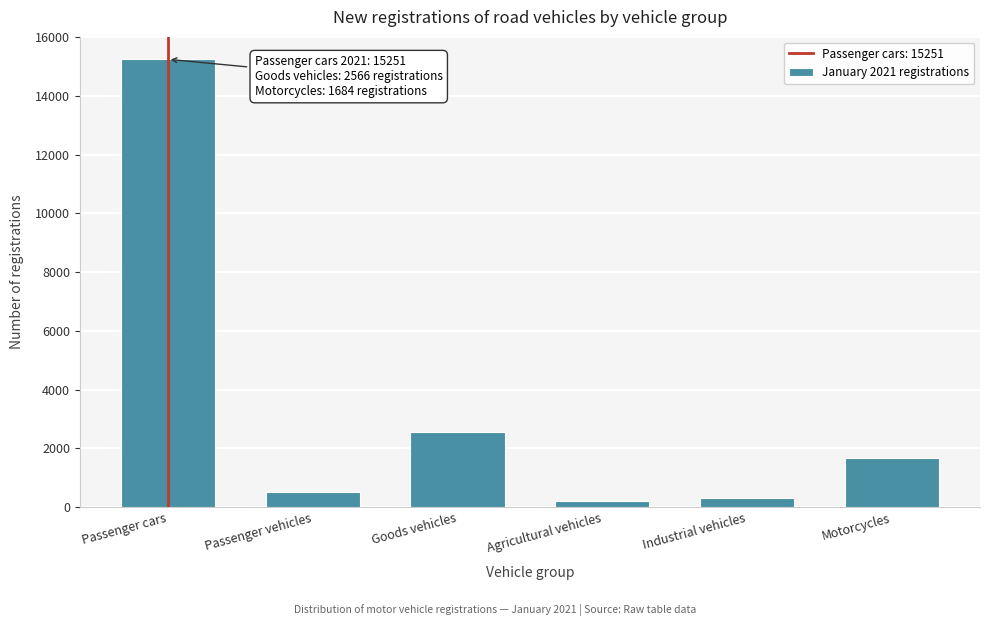

Reading left to right, what are all the values shown in this chart?

Passenger cars=15251	Passenger vehicles=521	Goods vehicles=2566	Agricultural vehicles=213	Industrial vehicles=320	Motorcycles=1684